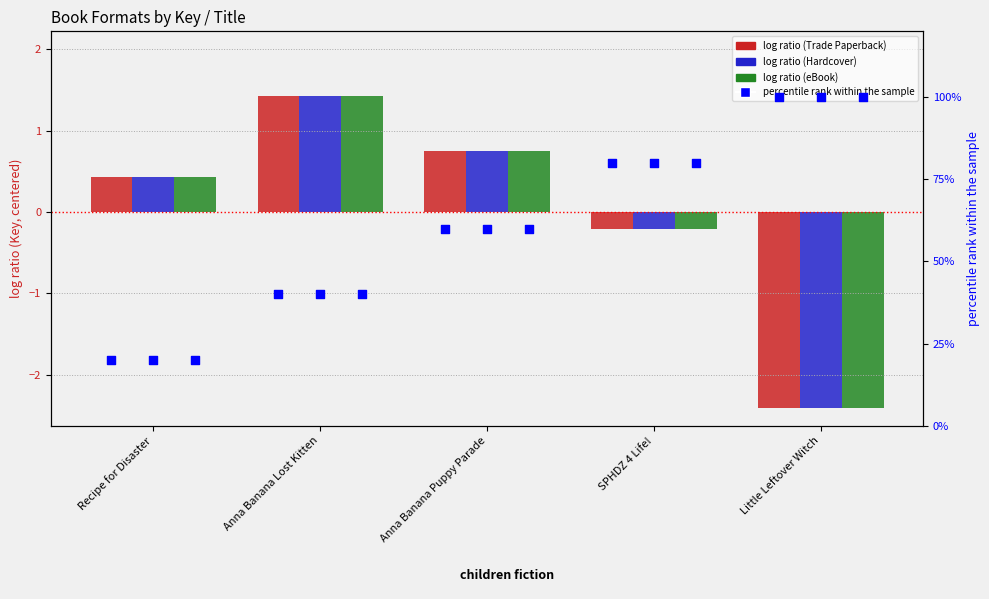

What is the total value across all series at Recipe for Disaster?

61.3